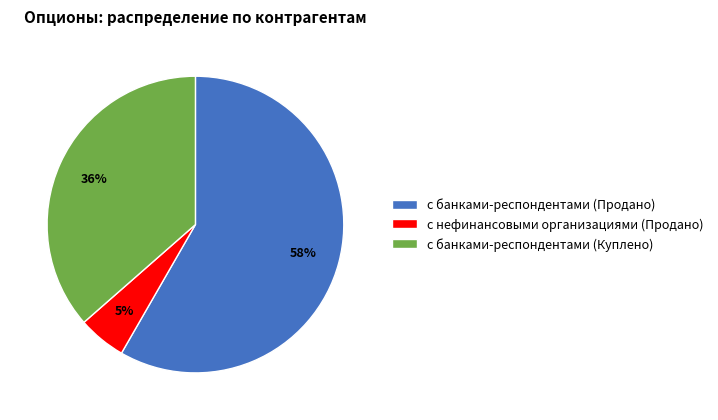

True or false: с банками-респондентами (Продано) accounts for 58% of the total.

True